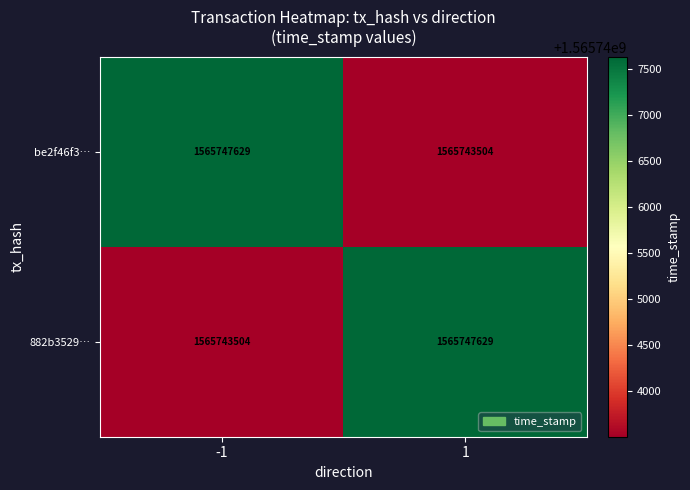

Count the number of data series in this chart.

2